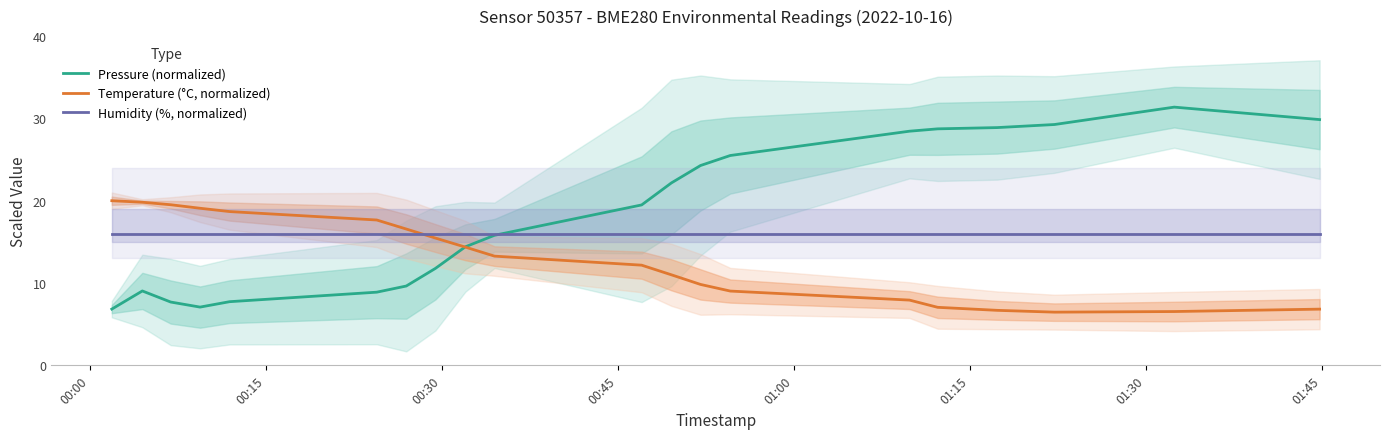

Reading left to right, what are all the values shown in this chart?

Pressure (normalized): 6.8	9.0	7.7	7.1	7.7	8.9	9.6	11.8	14.4	15.8	19.5	22.2	24.3	25.5	28.4	28.7	28.9	29.3	31.4	29.9
Temperature (°C, normalized): 20.0	19.8	19.5	19.1	18.7	17.7	16.6	15.5	14.4	13.3	12.2	11.0	9.8	9.0	7.9	7.0	6.7	6.5	6.5	6.8
Humidity (%, normalized): 16.0	16.0	16.0	16.0	16.0	16.0	16.0	16.0	16.0	16.0	16.0	16.0	16.0	16.0	16.0	16.0	16.0	16.0	16.0	16.0